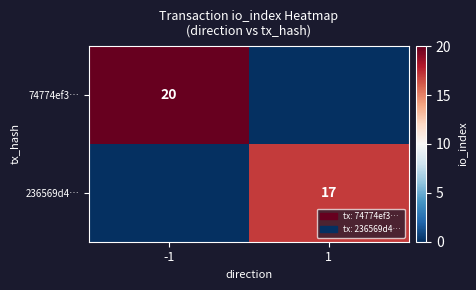

The 74774ef3… series shows 9 at -1. True or false?

False